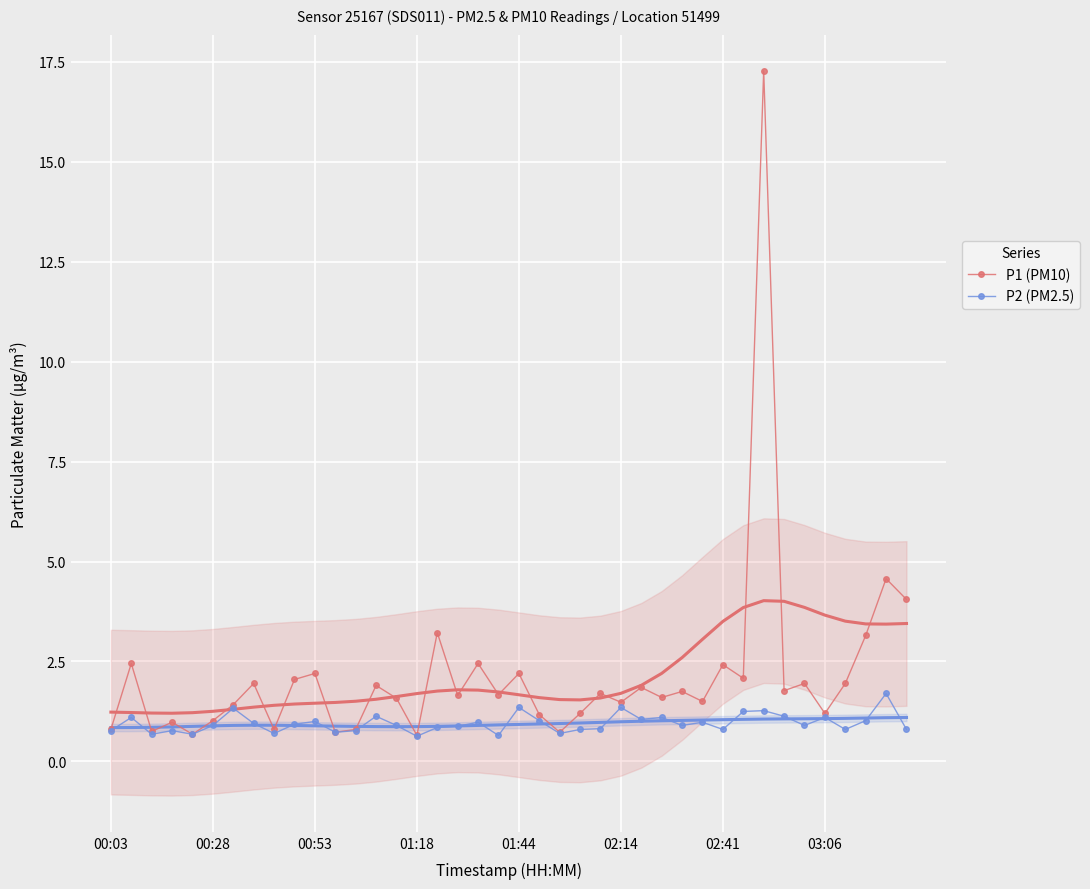

What is the greatest value displayed?

17.3